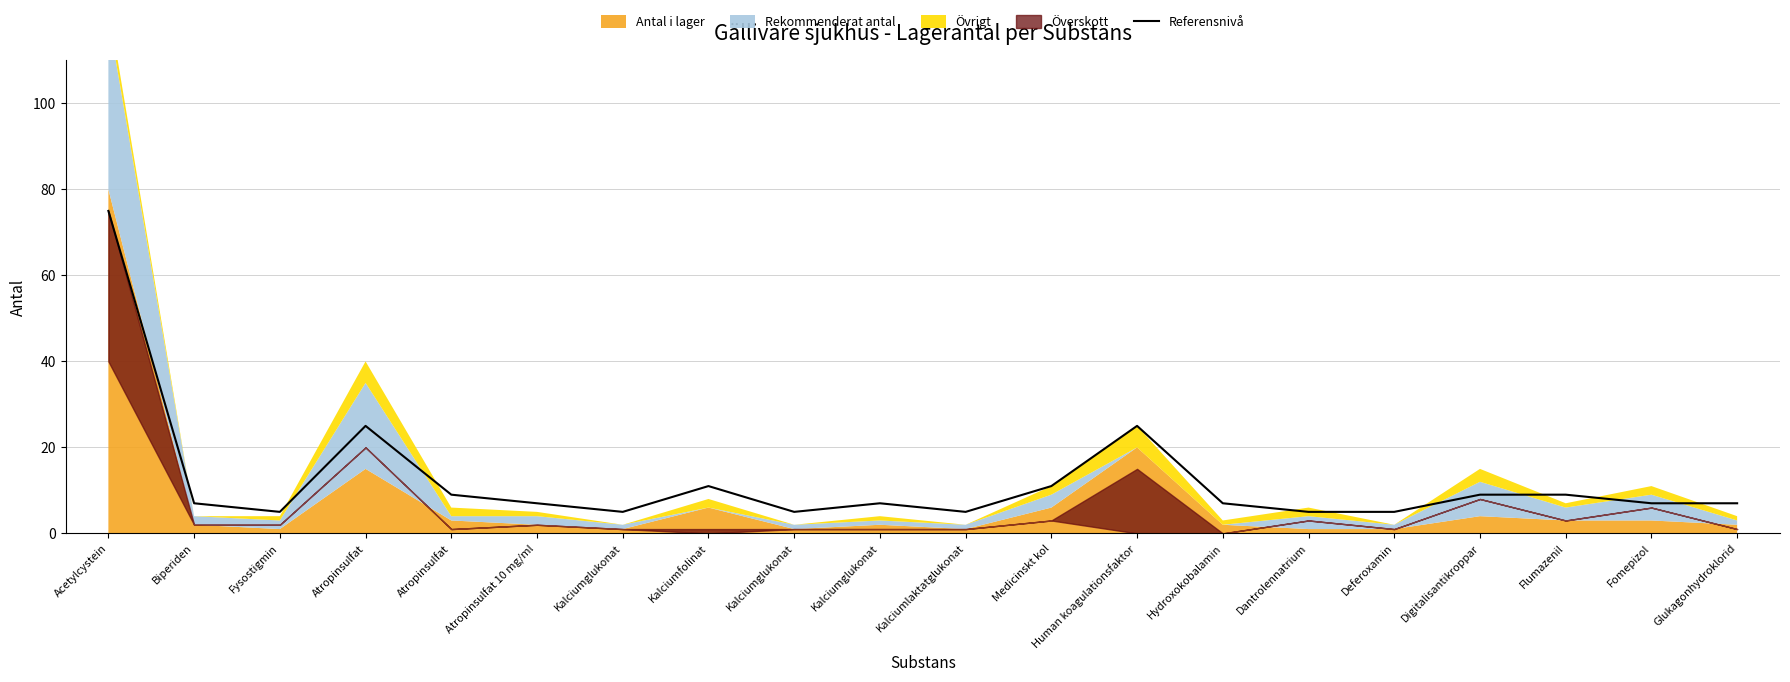

Where is the data nearest to the value 40?

Atropinsulfat